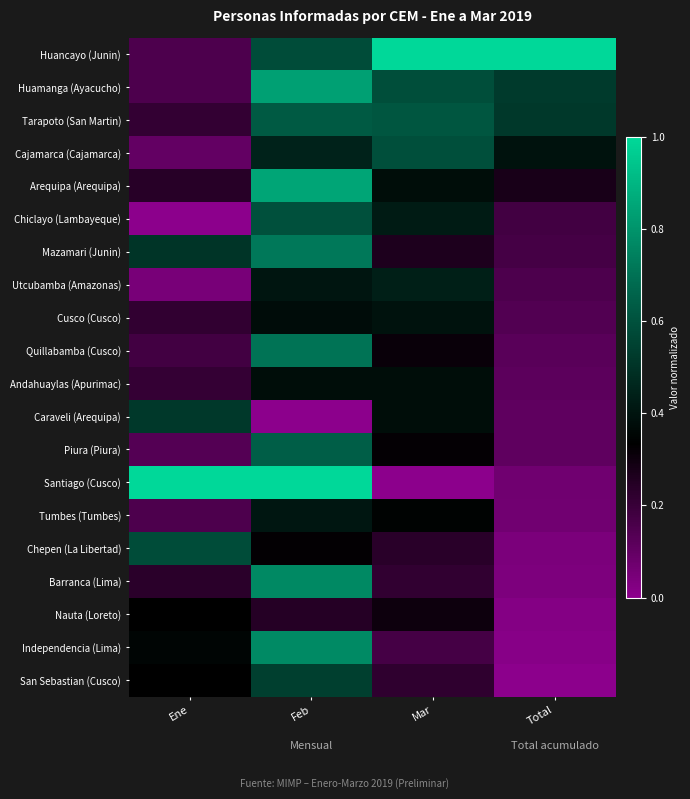

Which category has the highest value across all series?

Mar